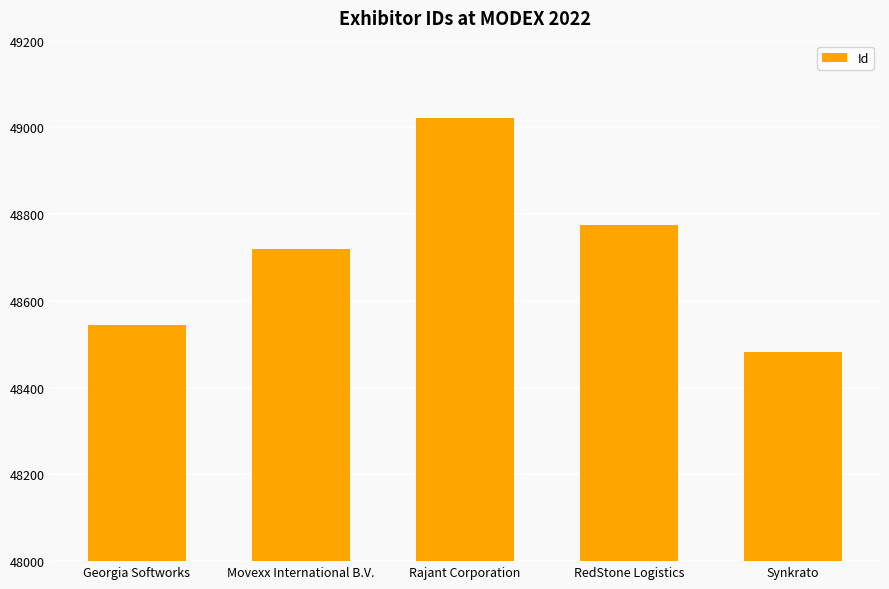

List the labels in order of value, smallest first.

Synkrato, Georgia Softworks, Movexx International B.V., RedStone Logistics, Rajant Corporation